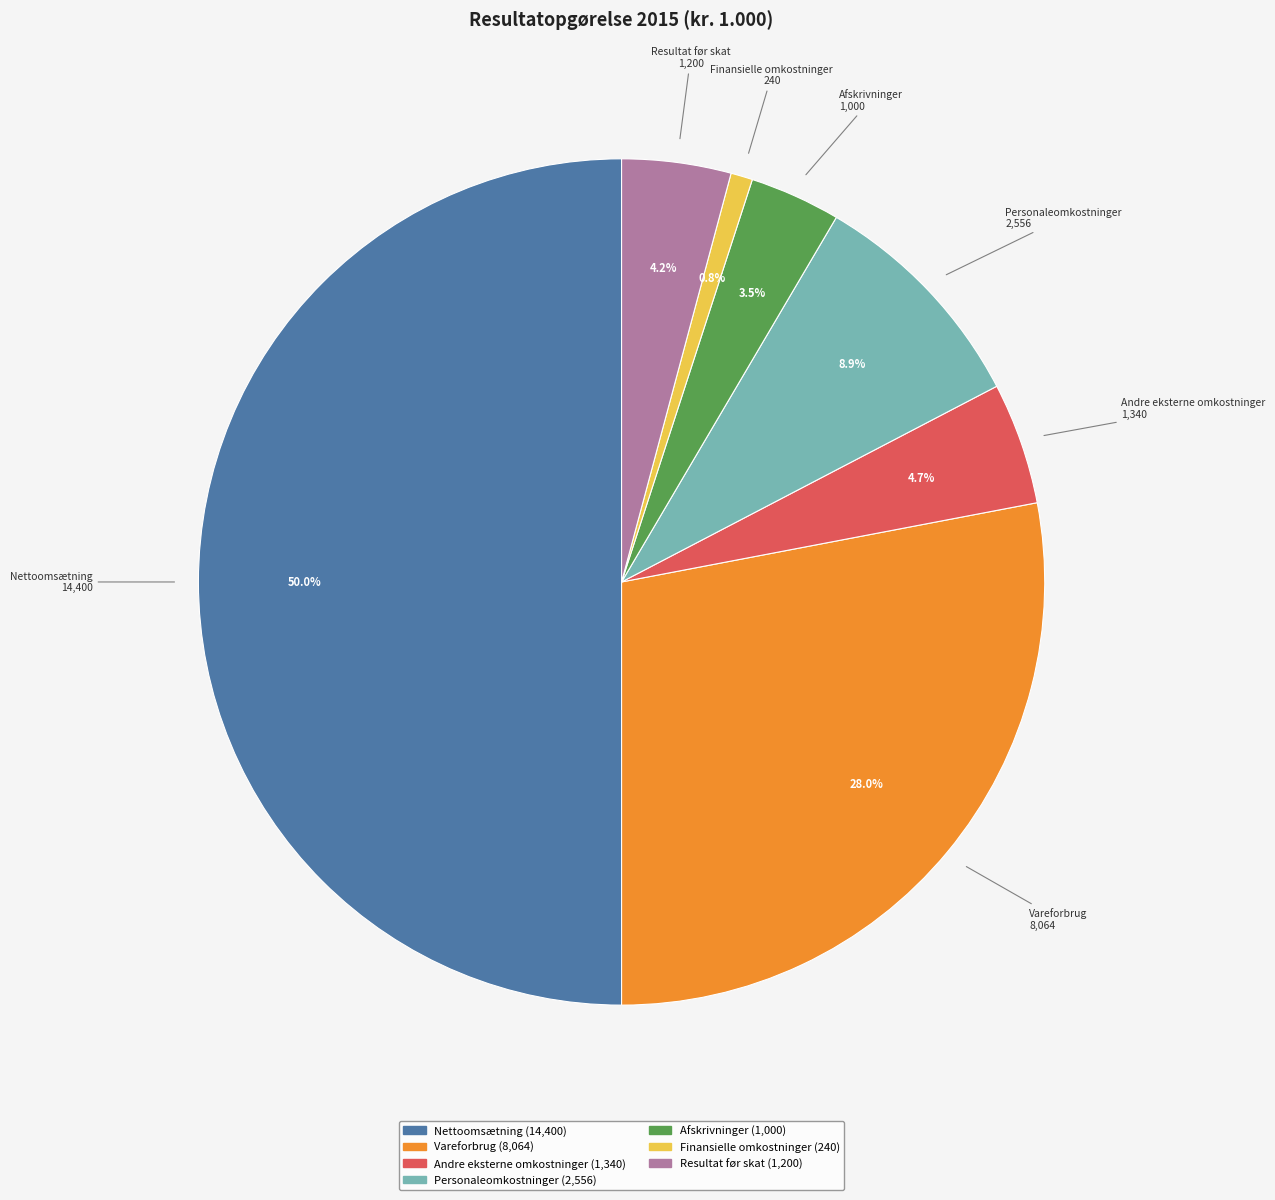

Does Personaleomkostninger represent more than half of the total?

No